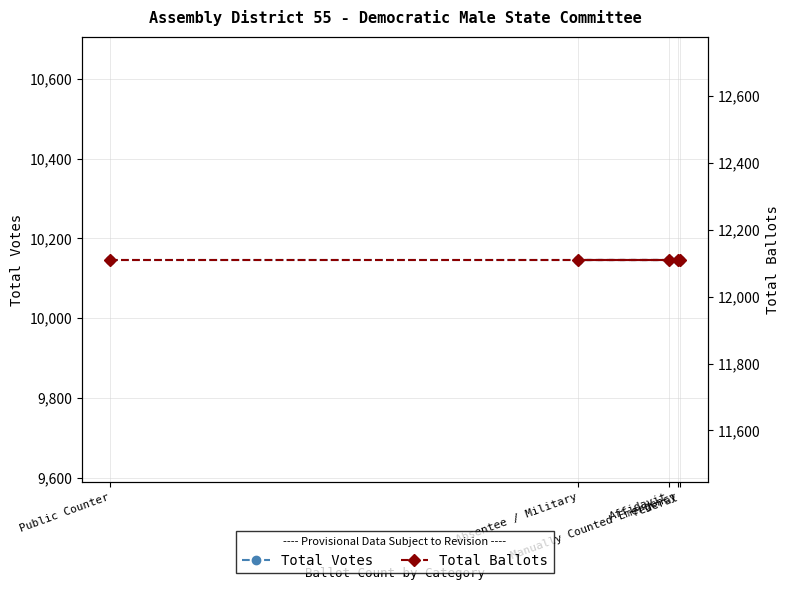

Which category has the highest value in the Total Ballots series?

Public Counter